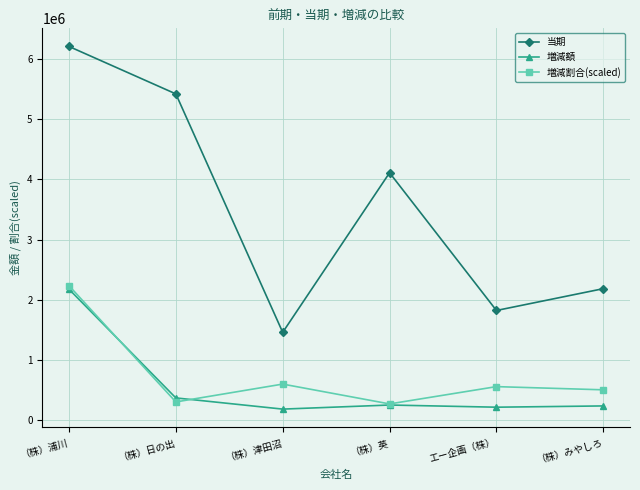

At which label does 増減額 first exceed 252964?

（株）浦川